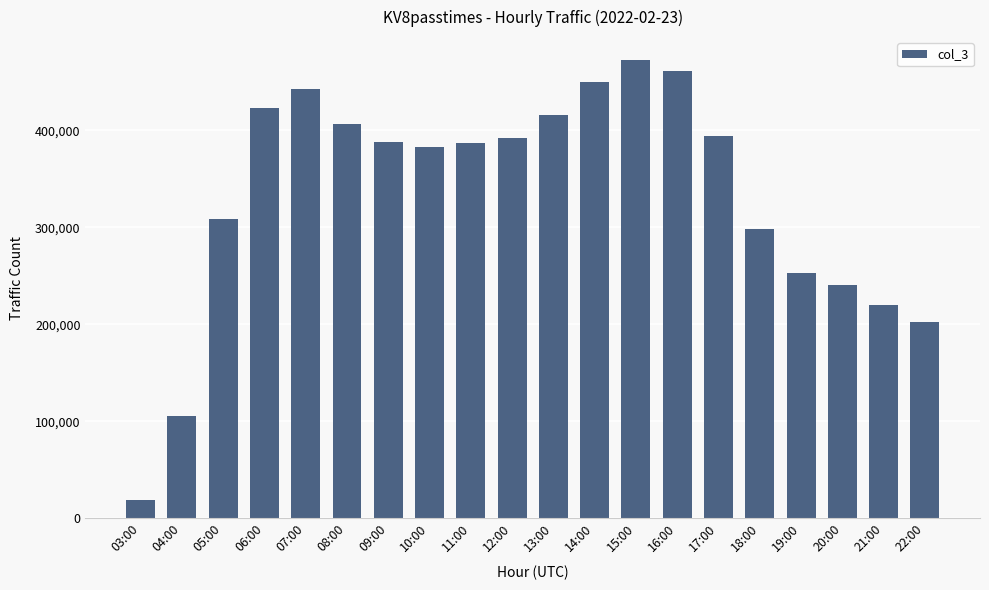

What is the maximum value shown in the chart?

472687